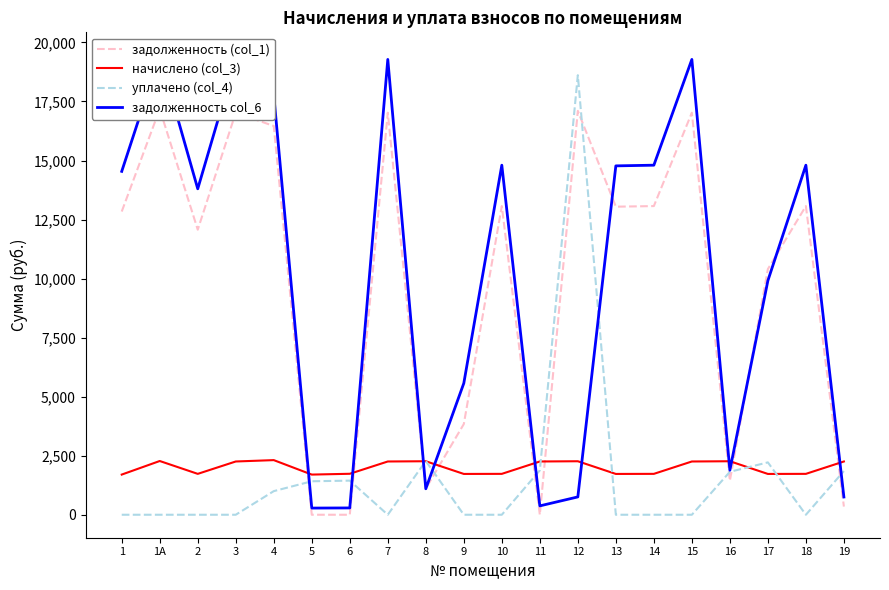

Rank the series at 10 from highest to lowest value.

задолженность col_6, задолженность (col_1), начислено (col_3), уплачено (col_4)